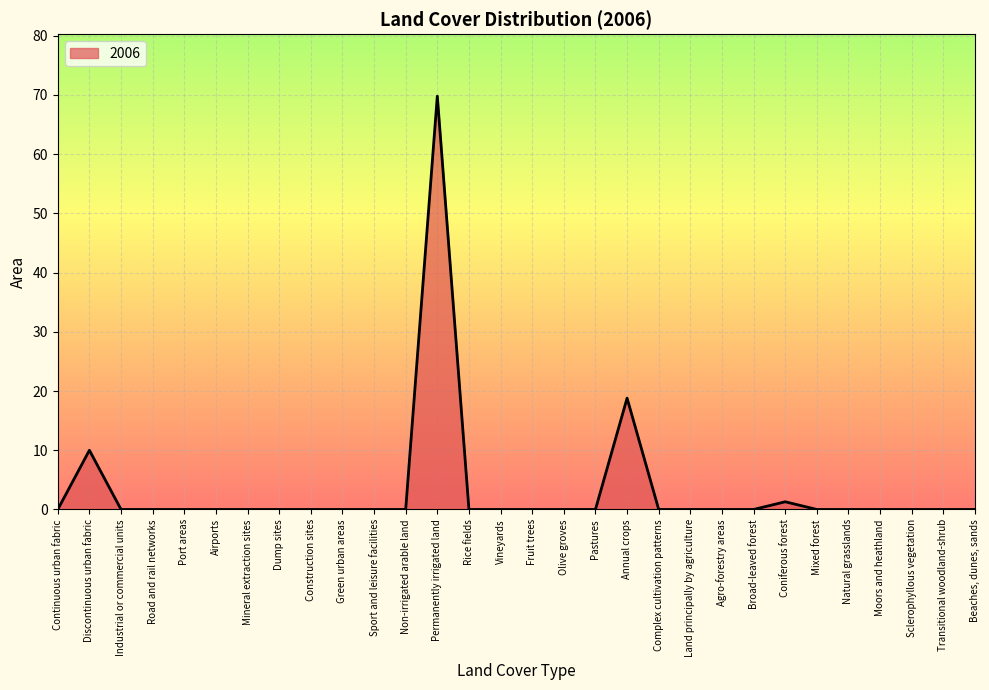

The value at Continuous urban fabric is 0.0. True or false?

True